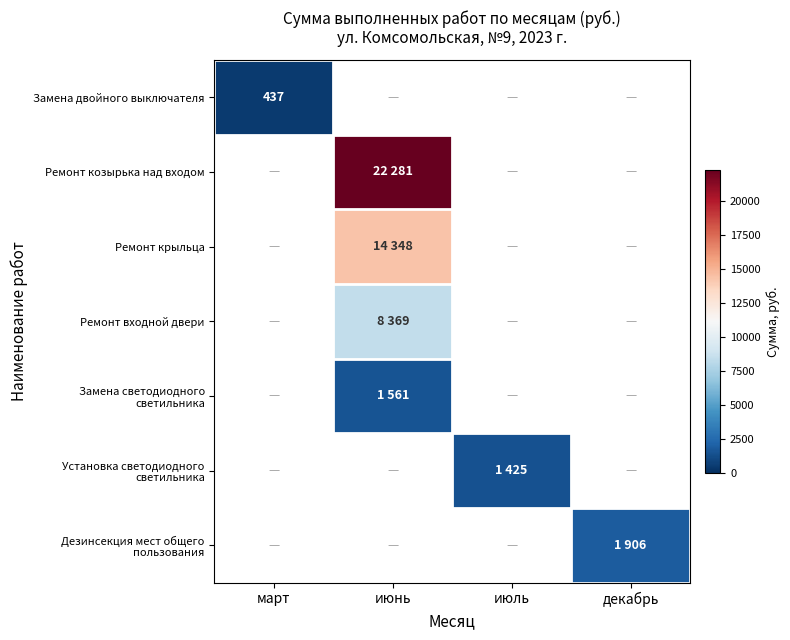

How many distinct data groups are displayed?

7